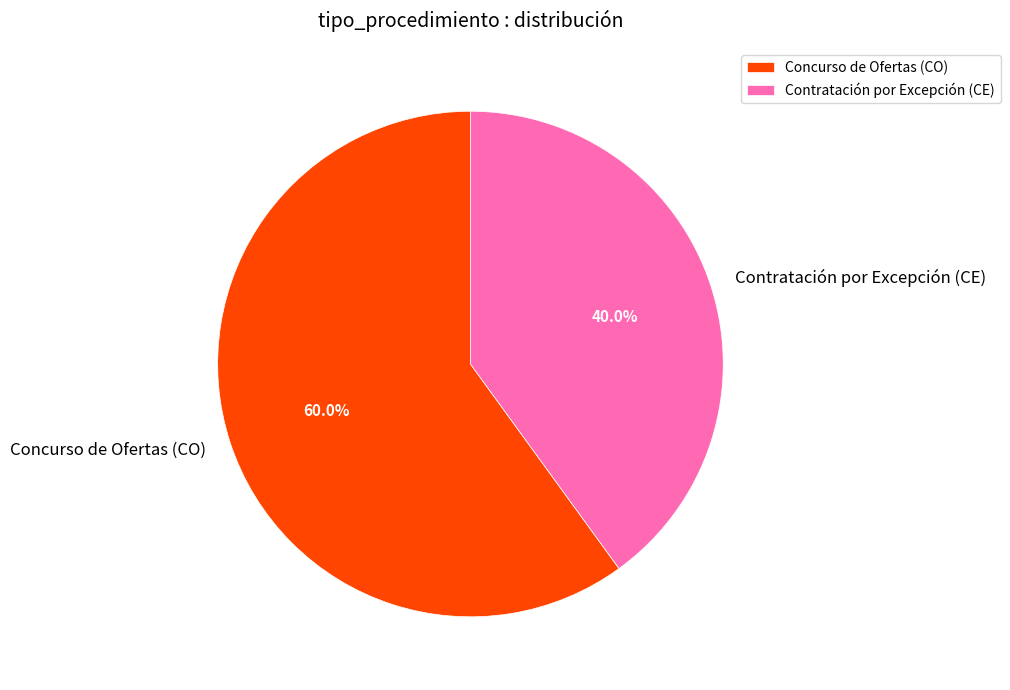

How many slices are in this pie chart?

2